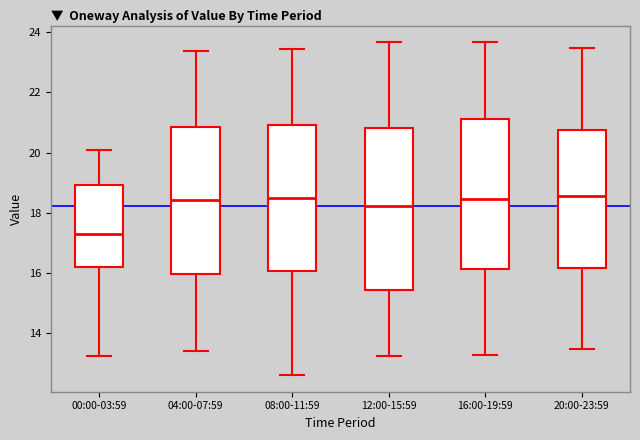

Which box is the tallest, from its lower edge to its upper edge?

12:00-15:59